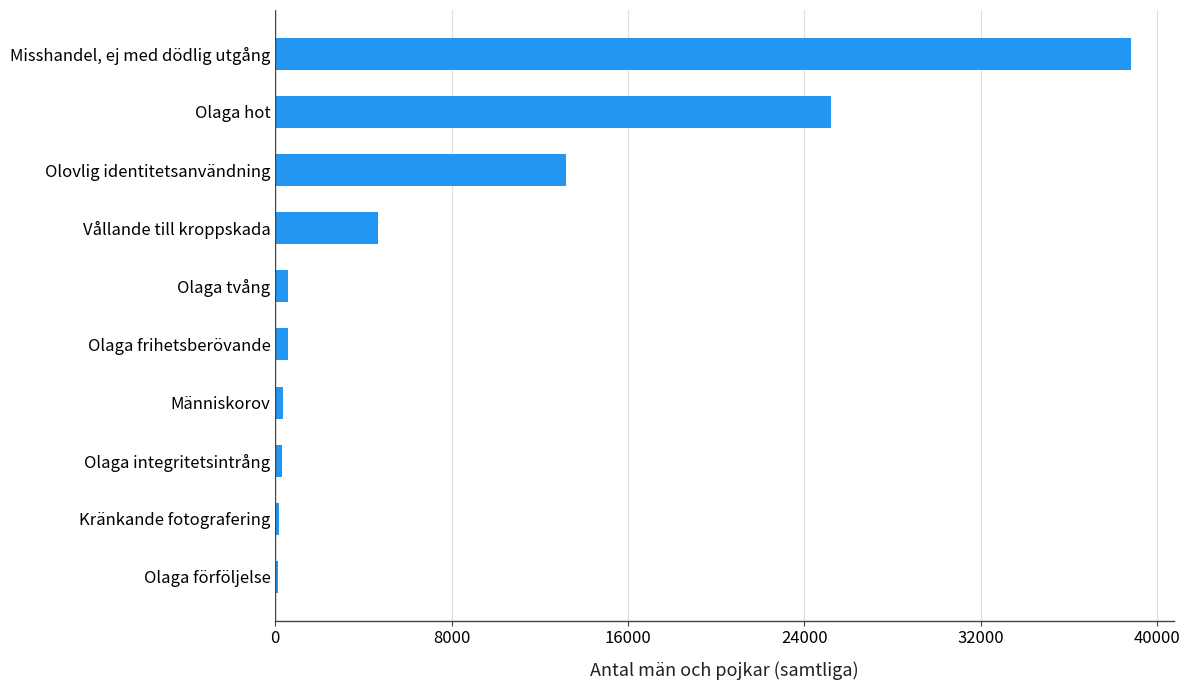

List the labels in order of value, largest first.

Misshandel, ej med dödlig utgång, Olaga hot, Olovlig identitetsanvändning, Vållande till kroppskada, Olaga tvång, Olaga frihetsberövande, Människorov, Olaga integritetsintrång, Kränkande fotografering, Olaga förföljelse